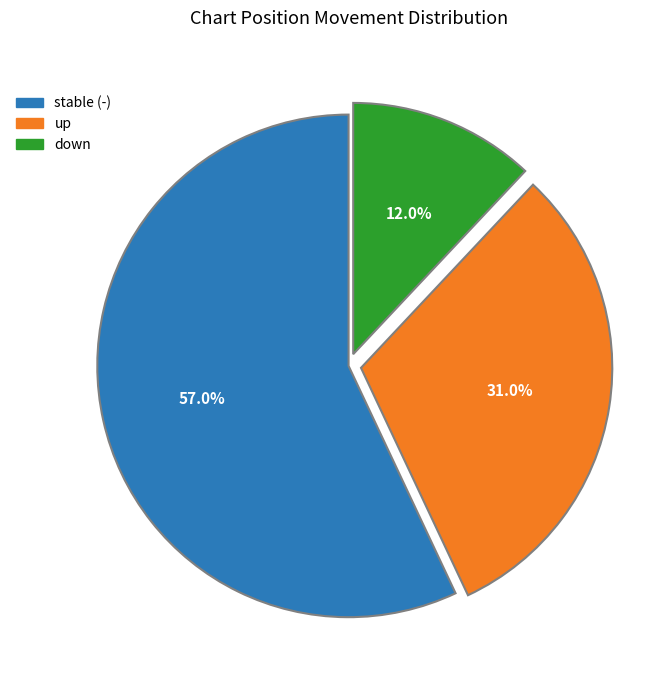

How many slices are in this pie chart?

3